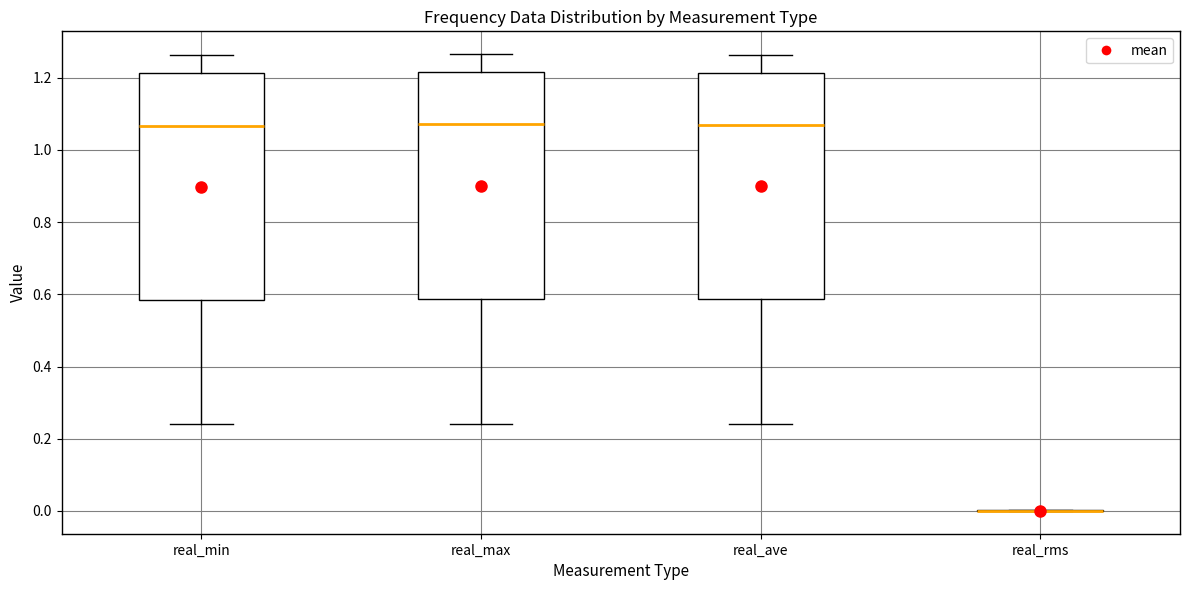

Where is the lower edge of the box for real_ave on the y-axis? The values are not printed on the chart, so give them approximately, as read against the axis.

0.58